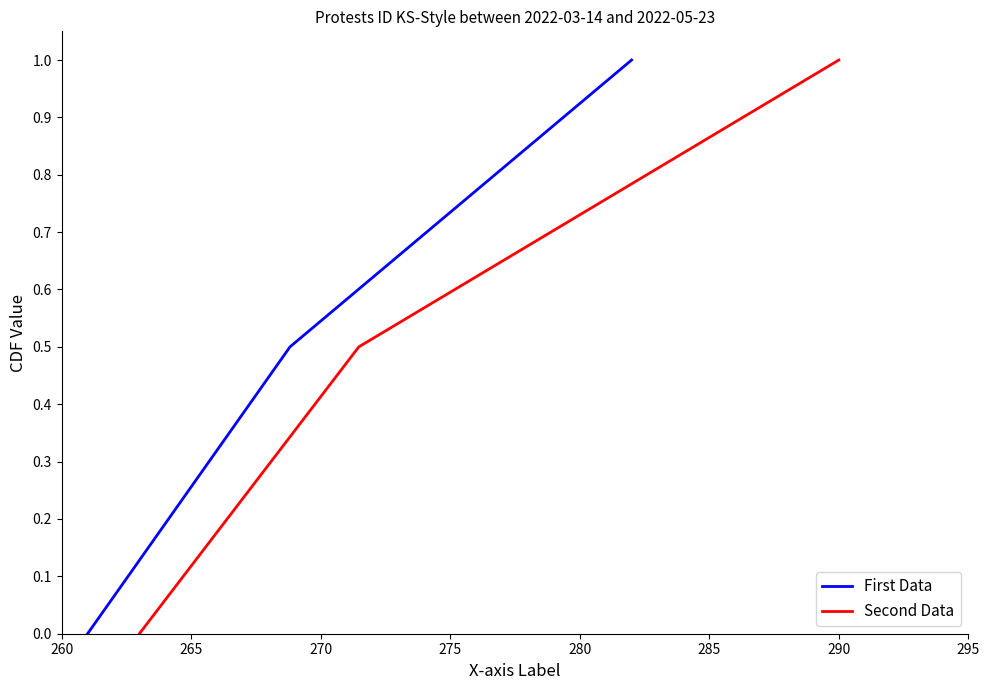

Count the First Data values in the range 0 to 1.

3